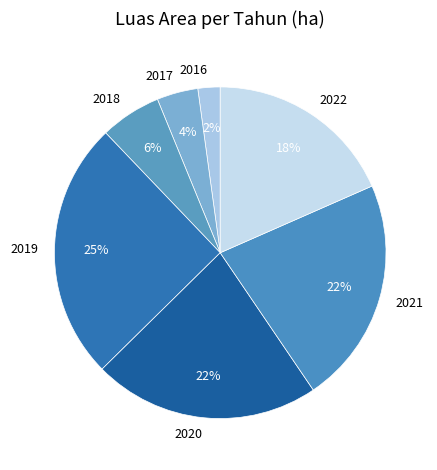

Combined, do 2018 and 2020 account for over 50%?

No